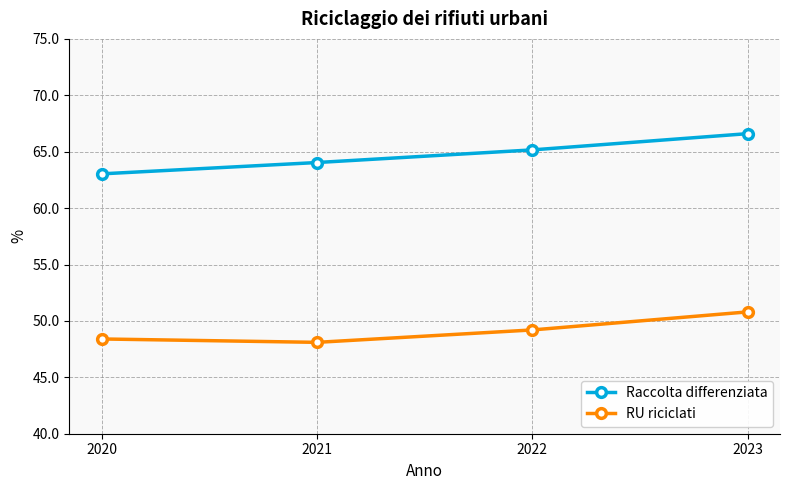

Is it true that Raccolta differenziata equals 66.6 at 2023?

True